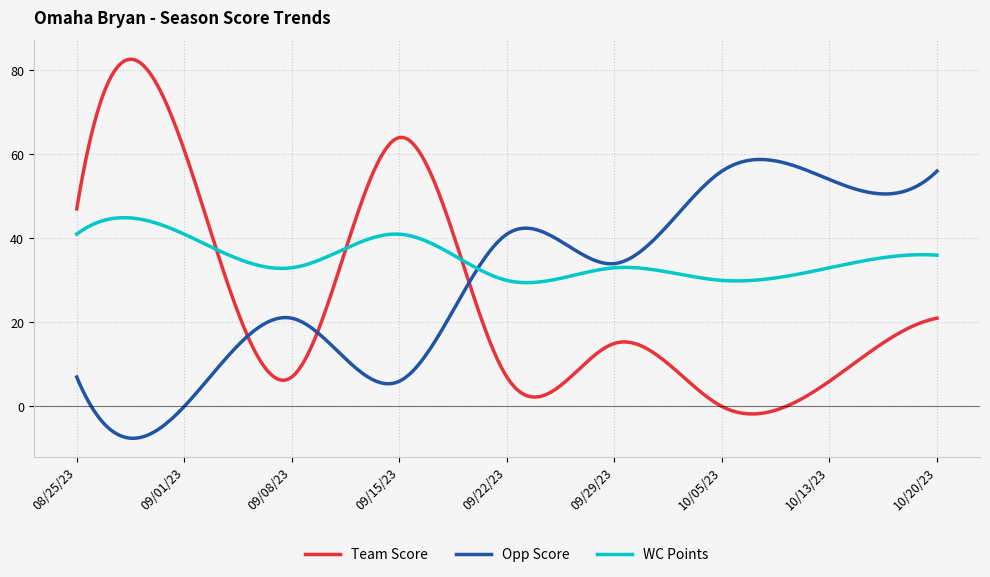

Which series has the largest total across all categories?

WC Points